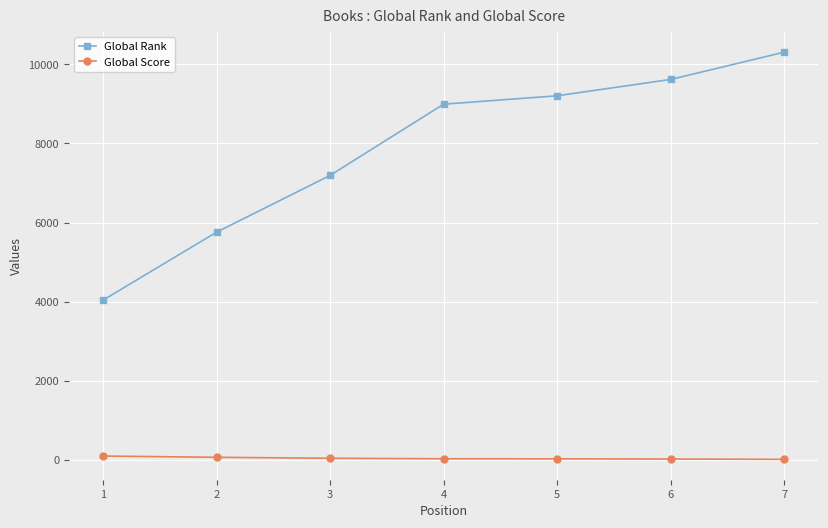

Is it true that Global Rank equals 5656 at 1?

False